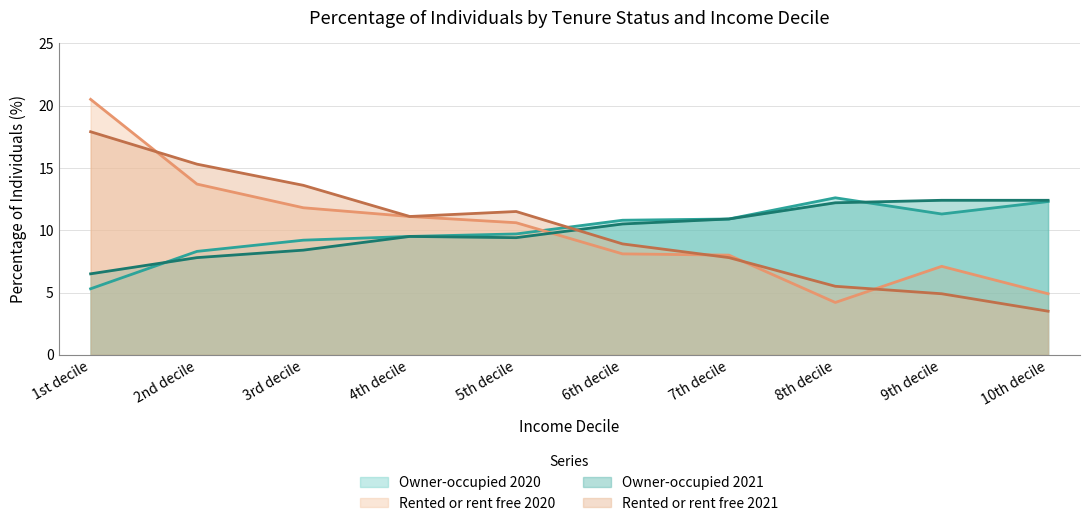

Reading left to right, what are all the values shown in this chart?

Owner-occupied 2020: 1st decile=5.3	2nd decile=8.3	3rd decile=9.2	4th decile=9.5	5th decile=9.7	6th decile=10.8	7th decile=10.9	8th decile=12.6	9th decile=11.3	10th decile=12.3
Rented or rent free 2020: 1st decile=20.5	2nd decile=13.7	3rd decile=11.8	4th decile=11.1	5th decile=10.6	6th decile=8.1	7th decile=8.0	8th decile=4.2	9th decile=7.1	10th decile=4.9
Owner-occupied 2021: 1st decile=6.5	2nd decile=7.8	3rd decile=8.4	4th decile=9.5	5th decile=9.4	6th decile=10.5	7th decile=10.9	8th decile=12.2	9th decile=12.4	10th decile=12.4
Rented or rent free 2021: 1st decile=17.9	2nd decile=15.3	3rd decile=13.6	4th decile=11.1	5th decile=11.5	6th decile=8.9	7th decile=7.8	8th decile=5.5	9th decile=4.9	10th decile=3.5